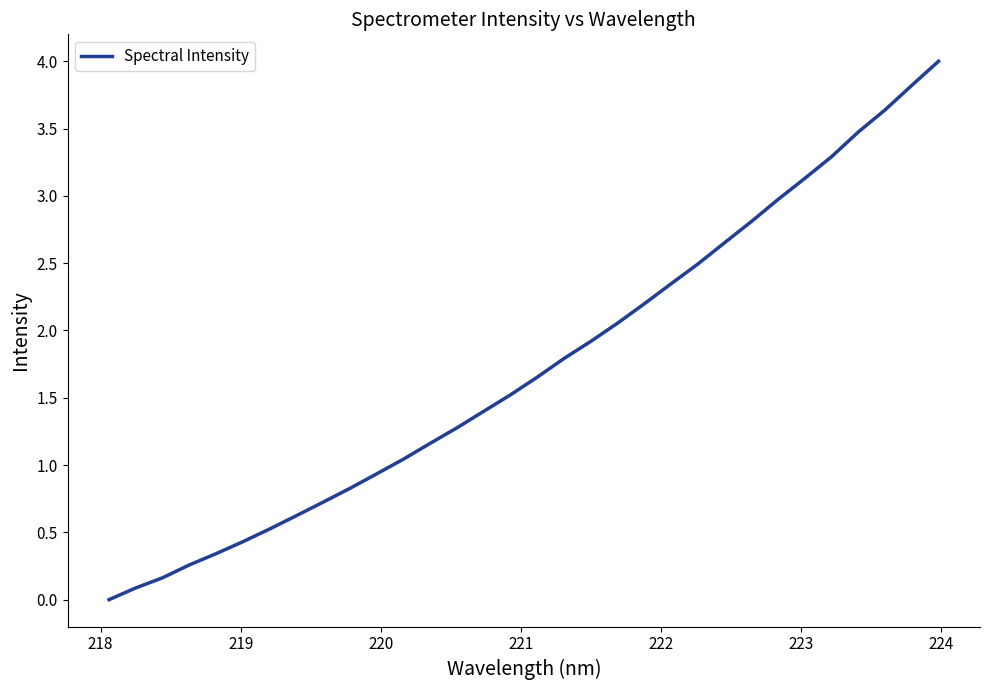

What is the sum of all values?

55.6